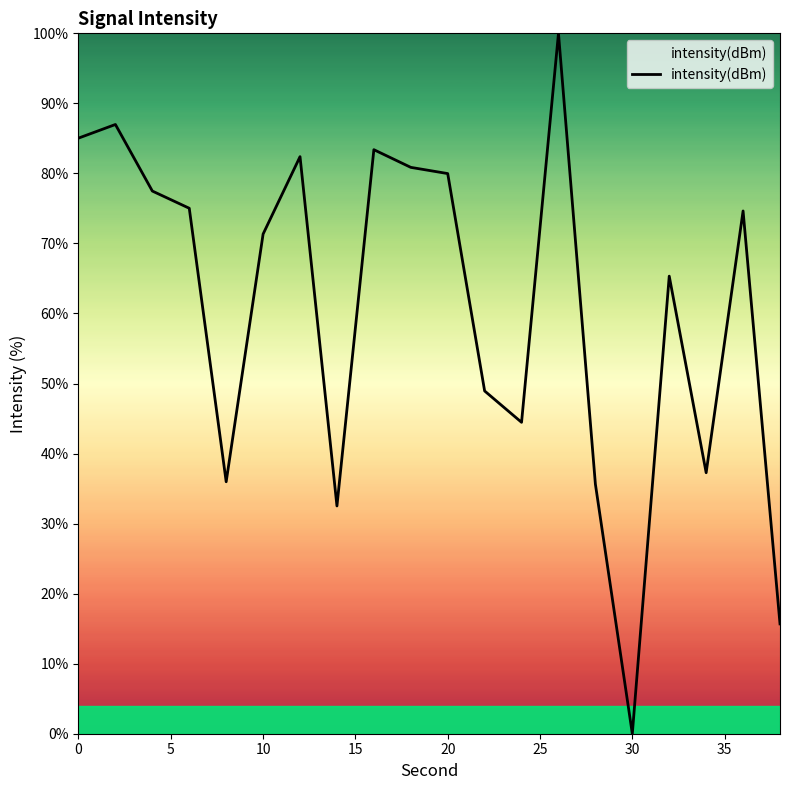

How many lines are shown in the chart?

1